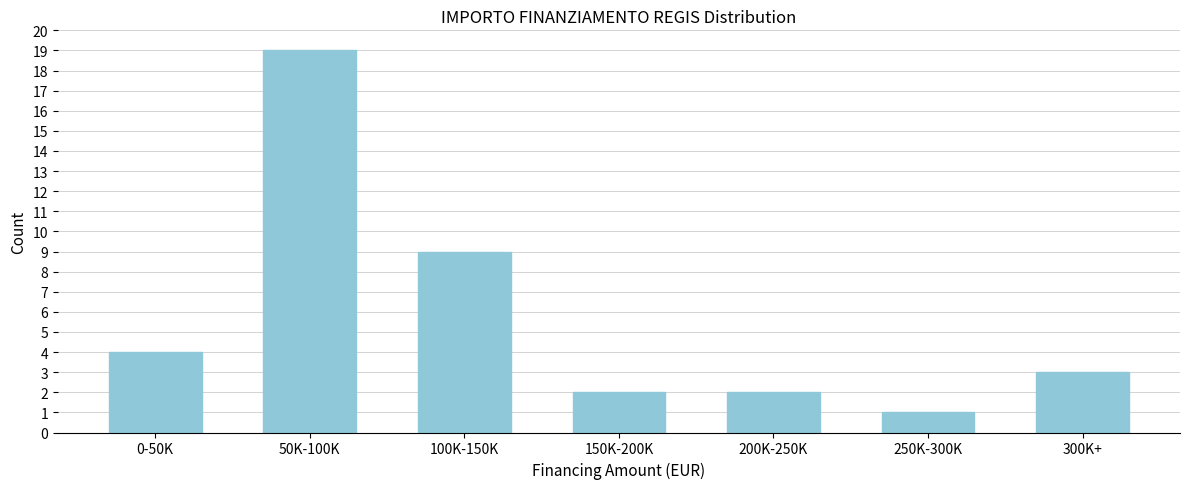

Reading right to left, transcribe all the data shown in this chart.

300K+=3	250K-300K=1	200K-250K=2	150K-200K=2	100K-150K=9	50K-100K=19	0-50K=4